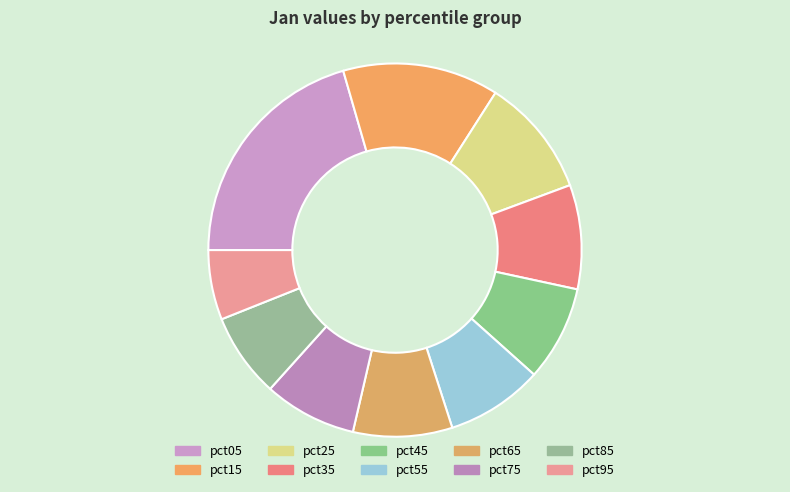

What is the change in value from pct15 to pct65?

-0.5